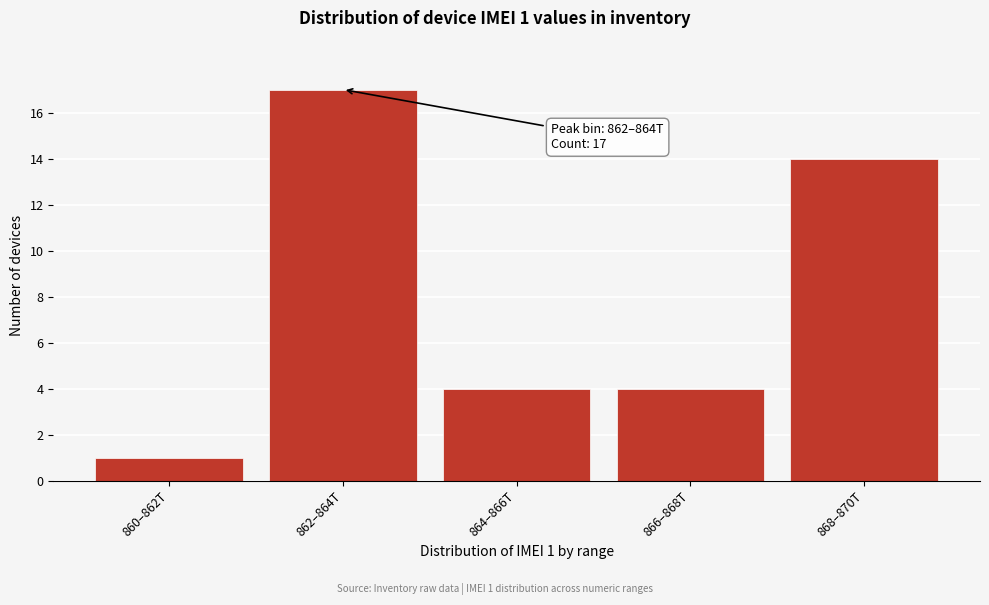

Reading left to right, transcribe all the data shown in this chart.

1	17	4	4	14